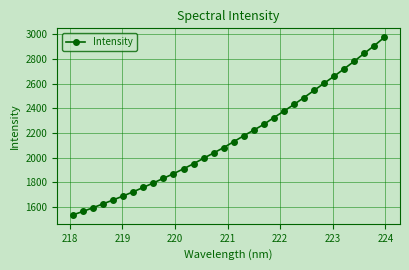

What is the maximum value shown in the chart?

2977.5